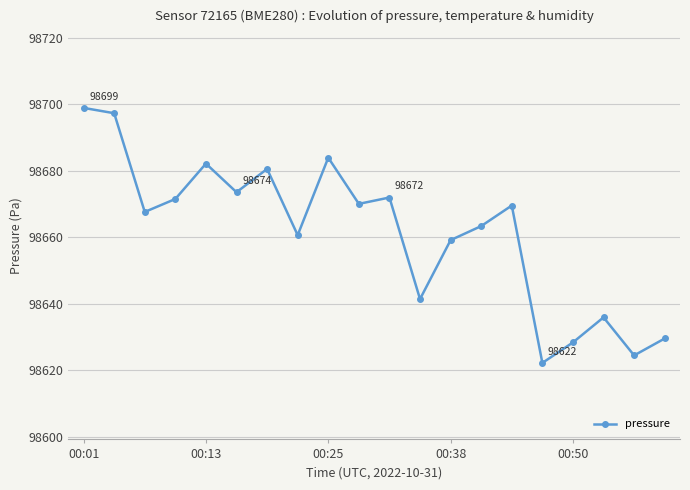

What is the greatest value displayed?

98698.9